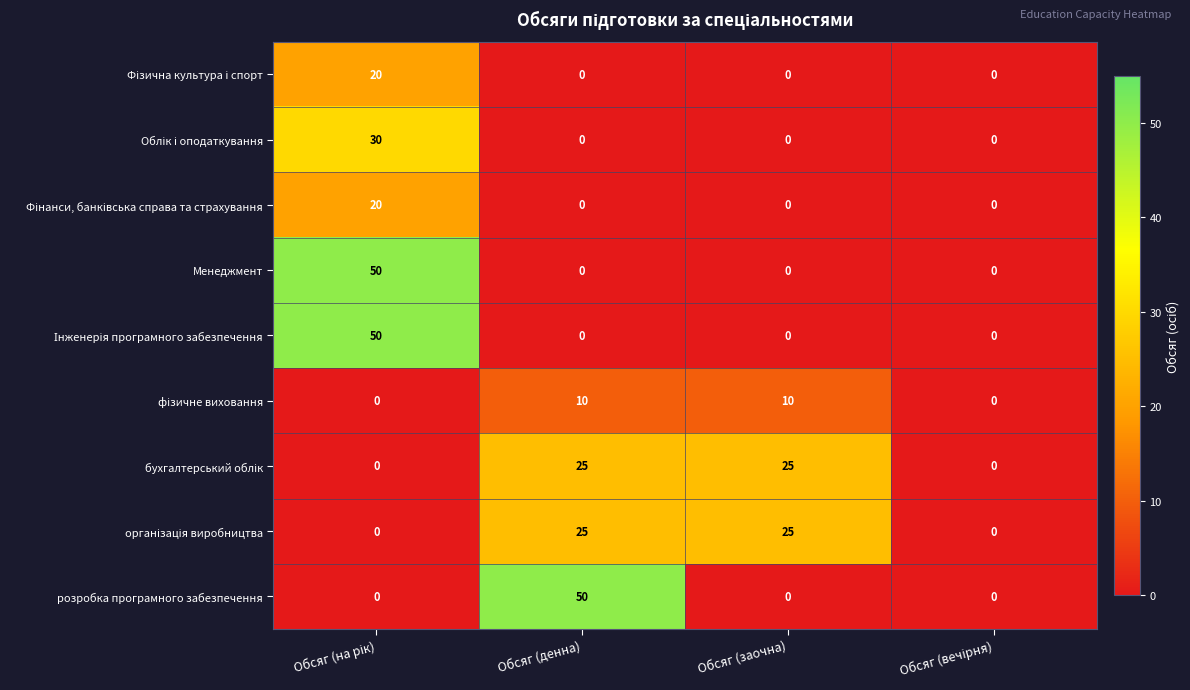

At how many categories does at least one series exceed 17?

3